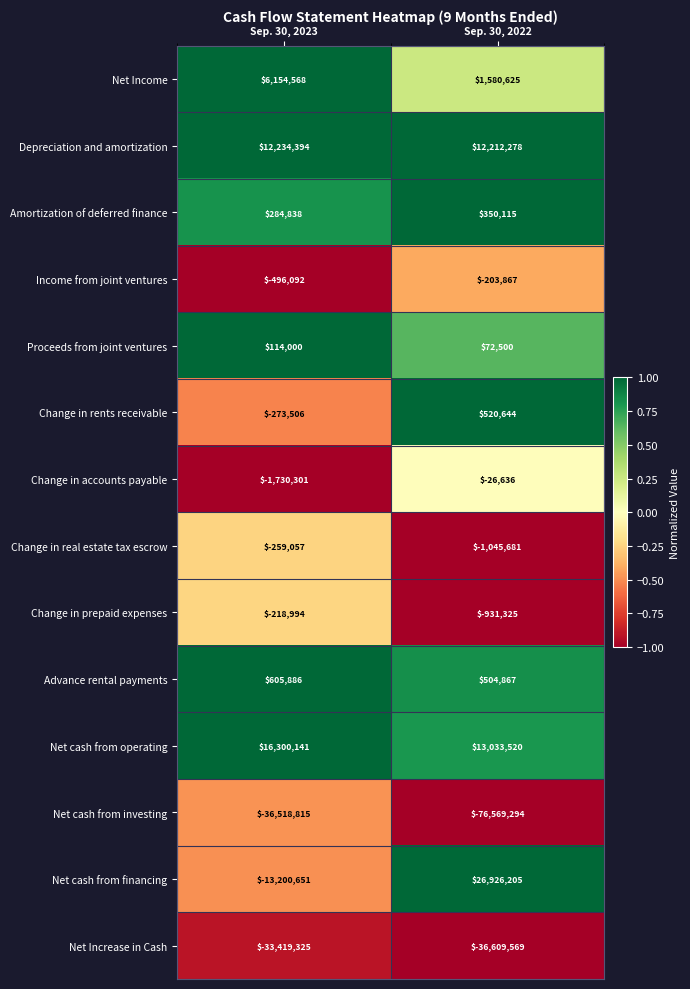

At which label is Income from joint ventures closest to -349979?

Sep. 30, 2022